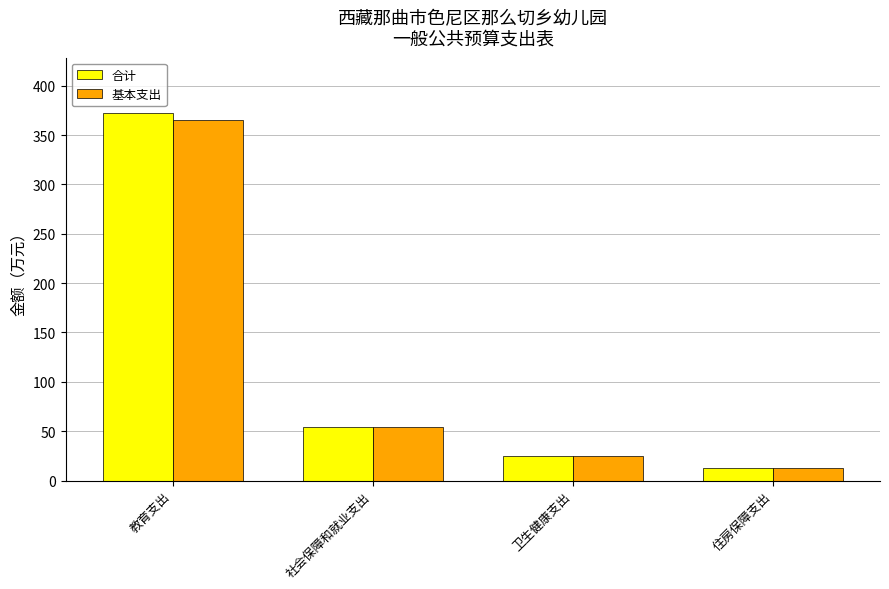

What is the maximum value for 合计?

372.5